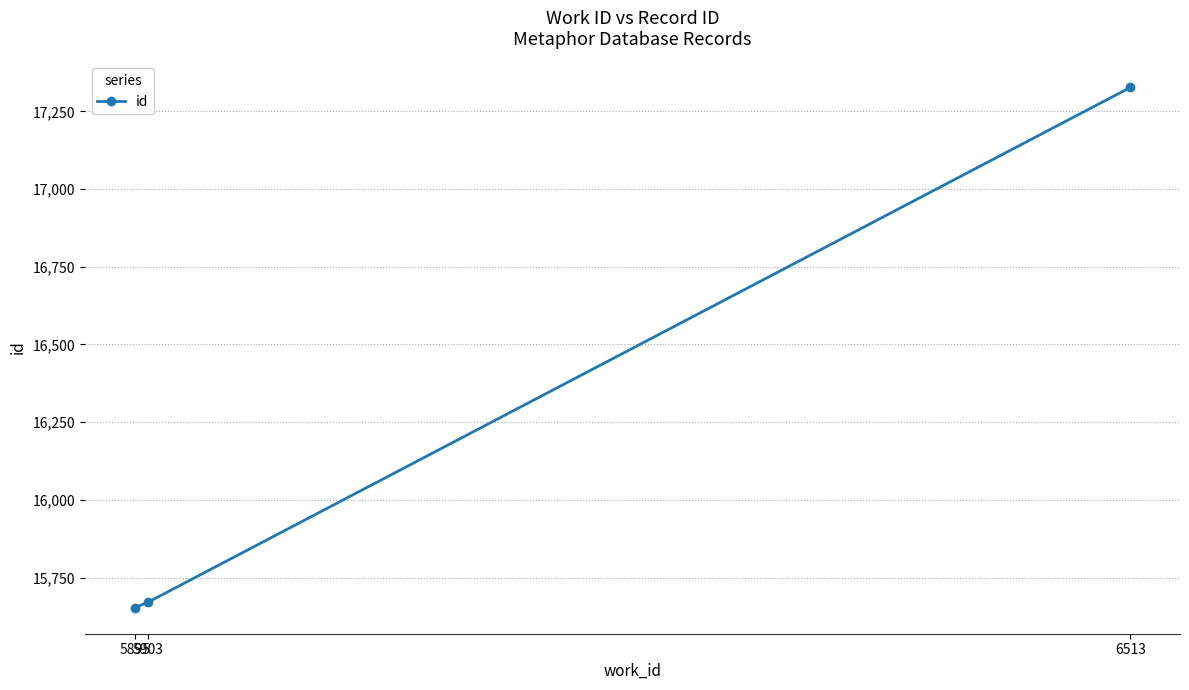

Reading left to right, what are all the values shown in this chart?

15653	15670	17327